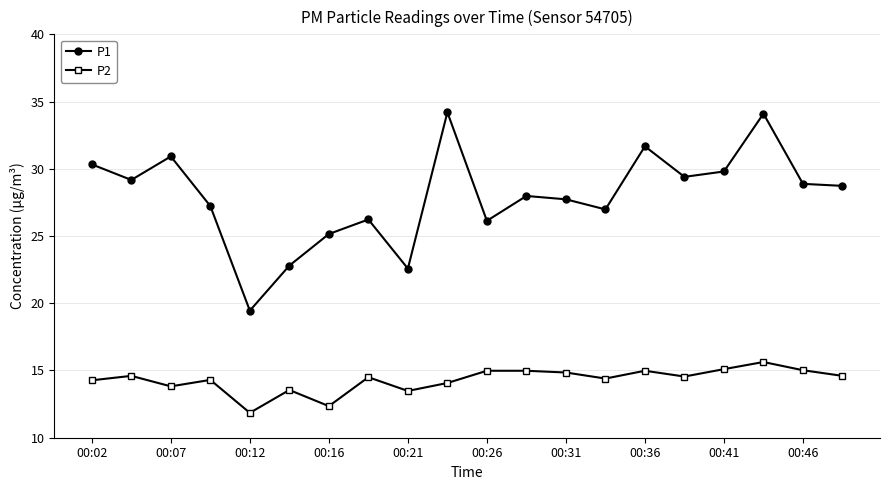

True or false: P1 and P2 intersect in this chart.

False